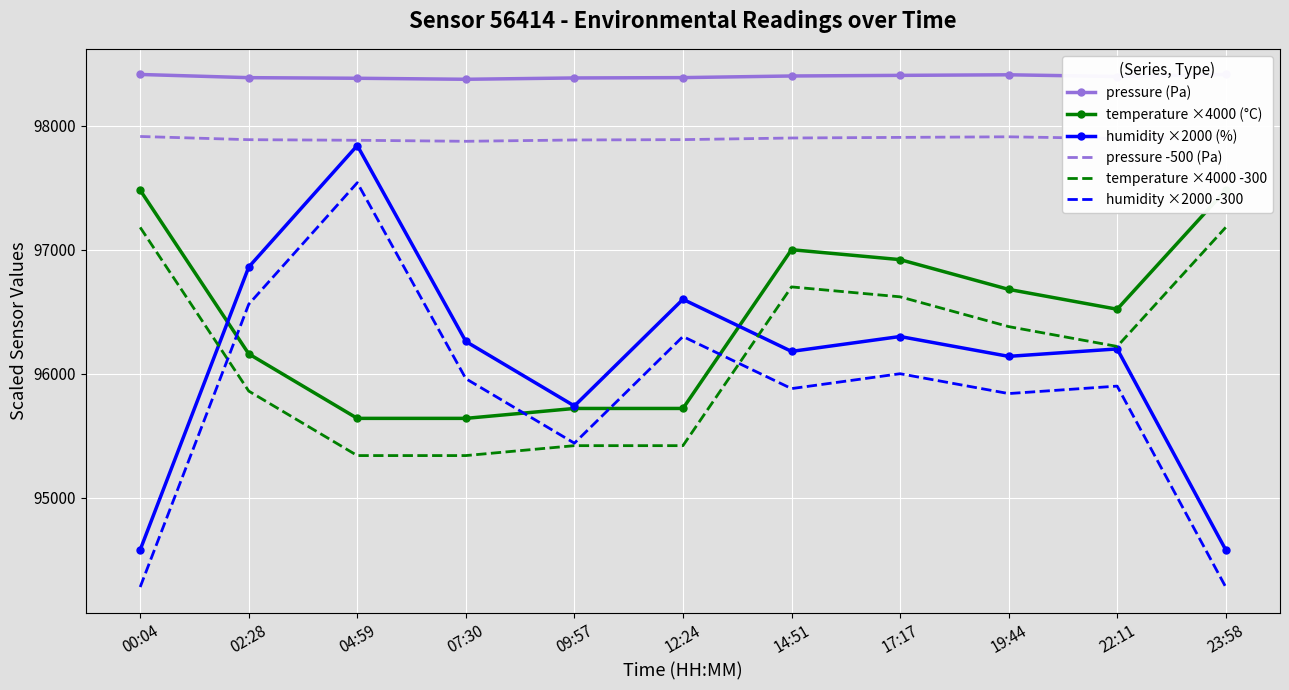

At which label is temperature ×4000 -300 closest to 96260?

22:11